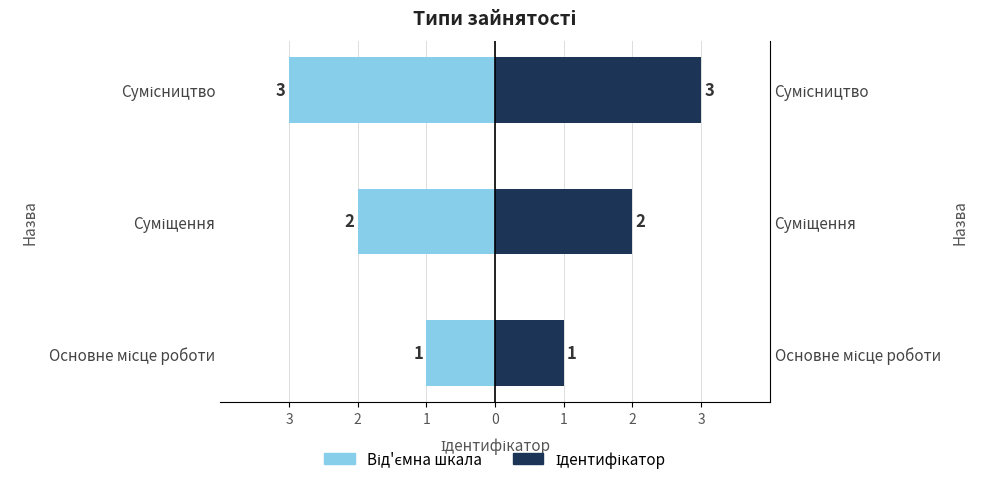

How many series are shown in this chart?

2